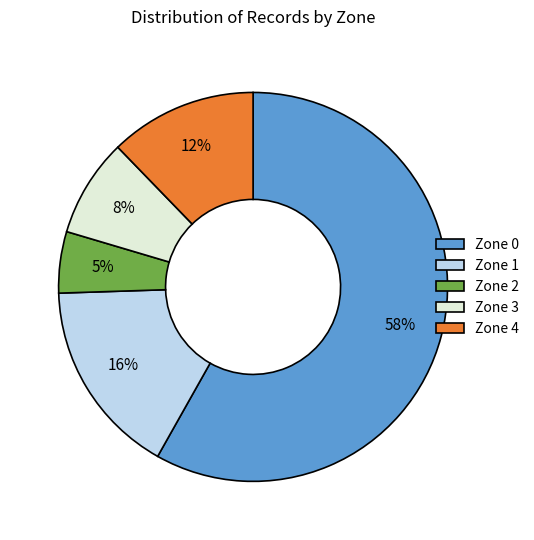

Is Zone 0 the majority of the pie?

Yes